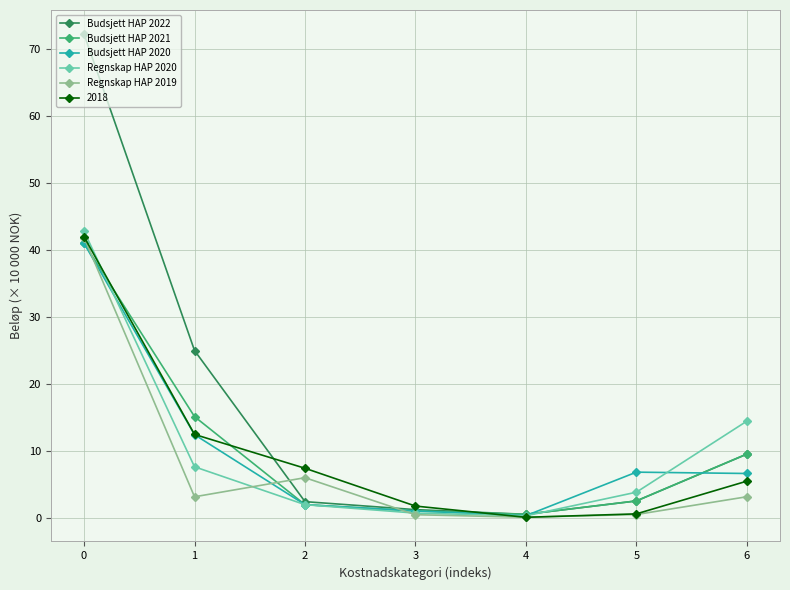

What is the value of the Budsjett HAP 2021 point at the 2nd from the left?

15.1